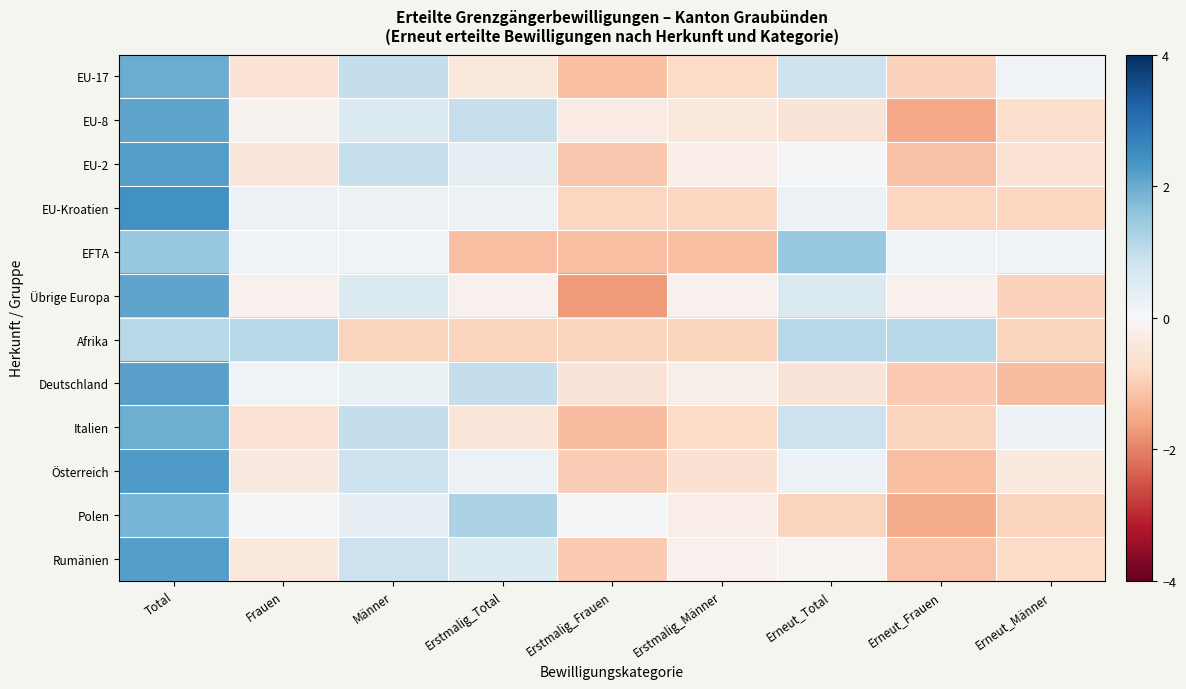

Which has a higher value, Total or Erneut_Frauen?

Total